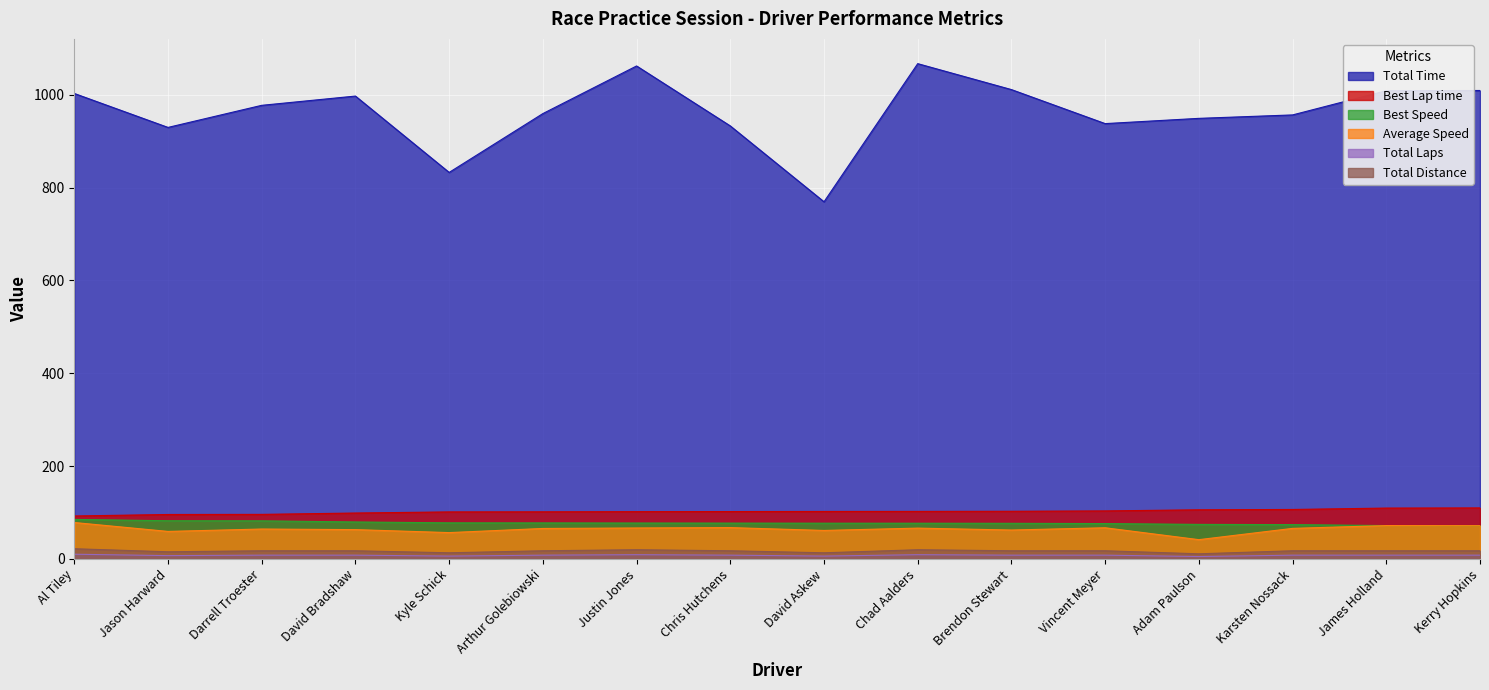

What is the value of the Total Laps point at the 6th from the left?

8.0